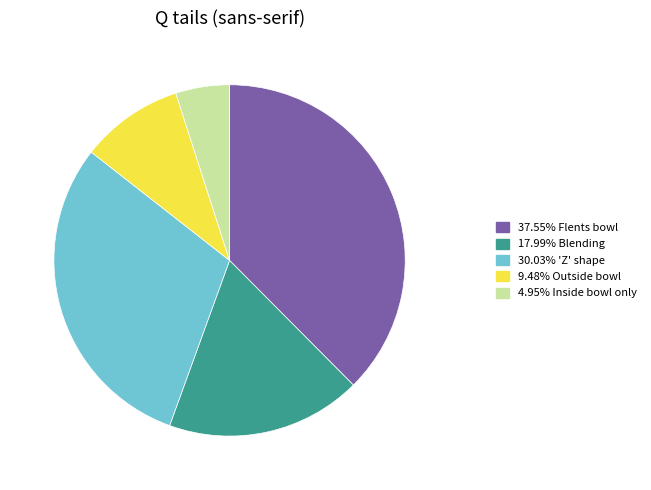

Is there any slice that represents more than half of the pie?

No